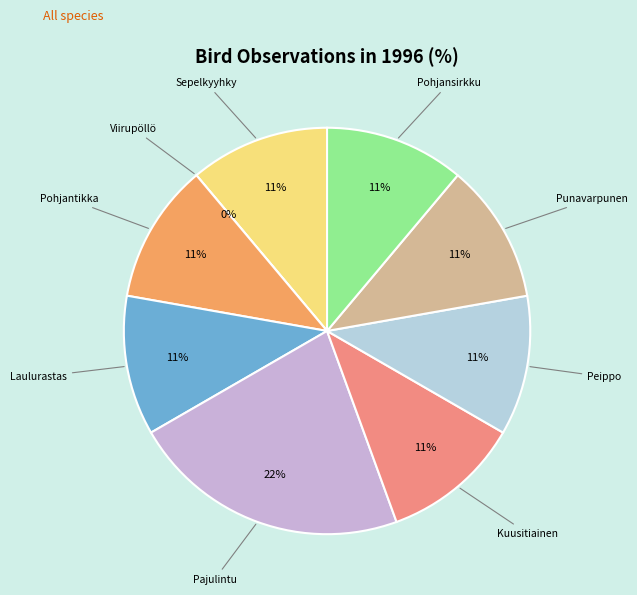

Does Laulurastas account for over 50% of the chart?

No